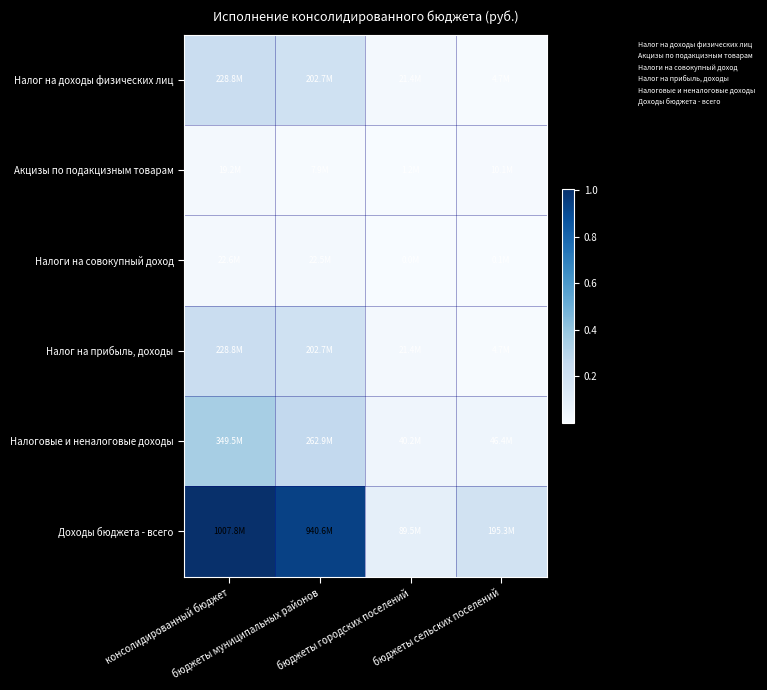

Between консолидированный бюджет and бюджеты городских поселений, which series saw the biggest shift?

Доходы бюджета - всего